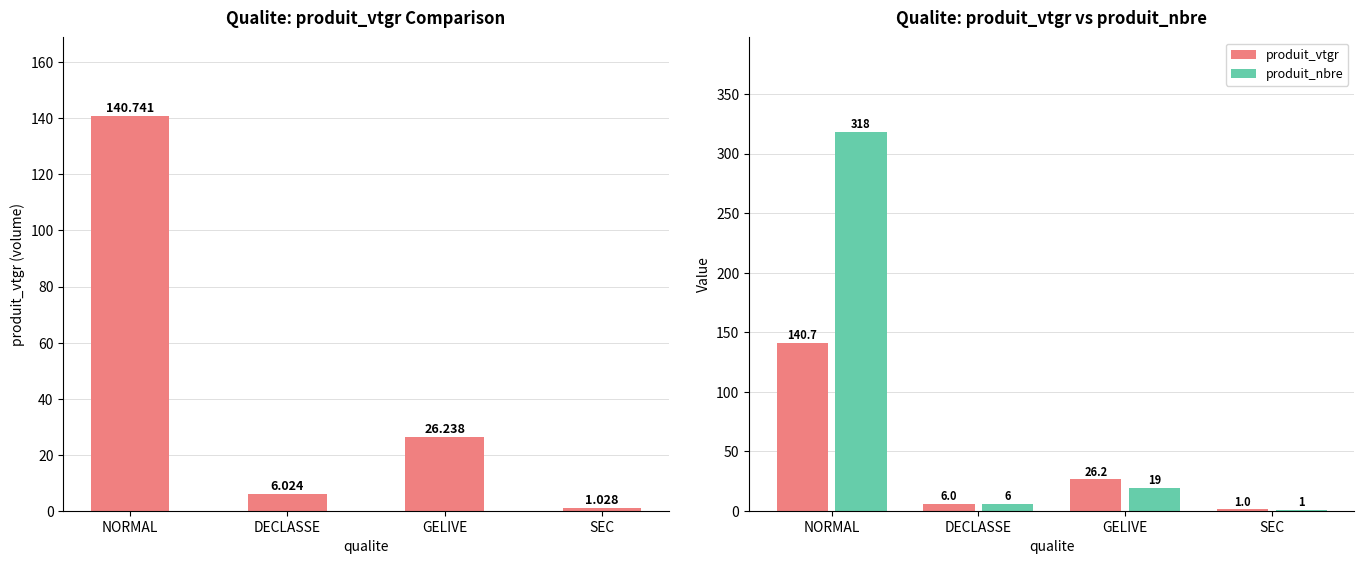

Reading right to left, extract all data points from this chart.

produit_vtgr: SEC=1.0	GELIVE=26.2	DECLASSE=6.0	NORMAL=140.7
produit_nbre: SEC=1.0	GELIVE=19.0	DECLASSE=6.0	NORMAL=318.0